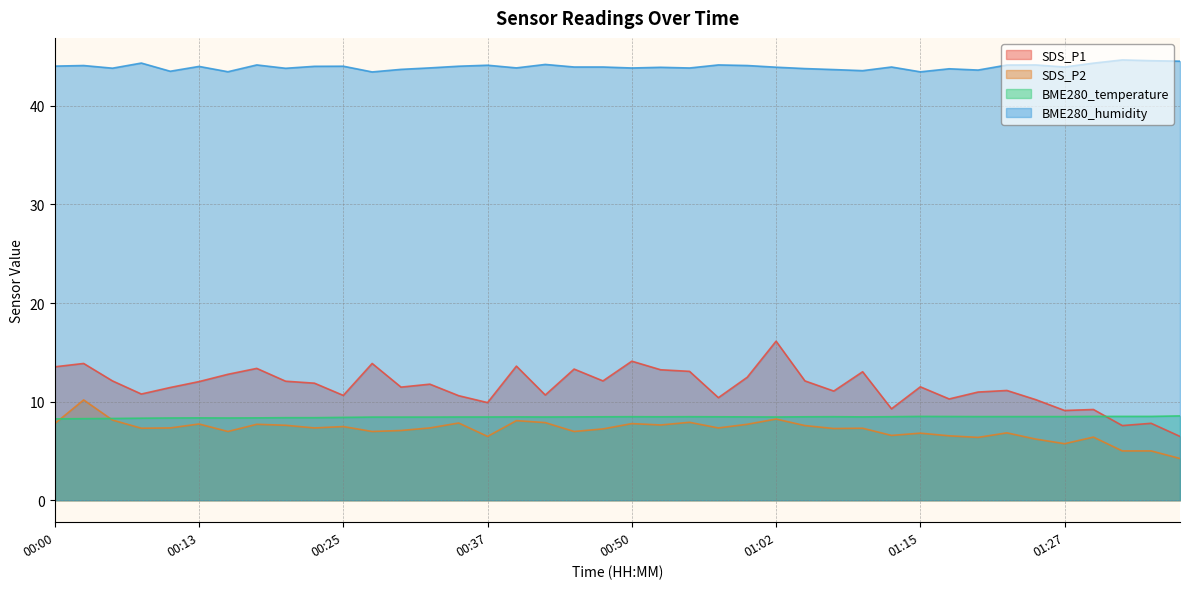

Where does the SDS_P1 series first go above 11?

00:00